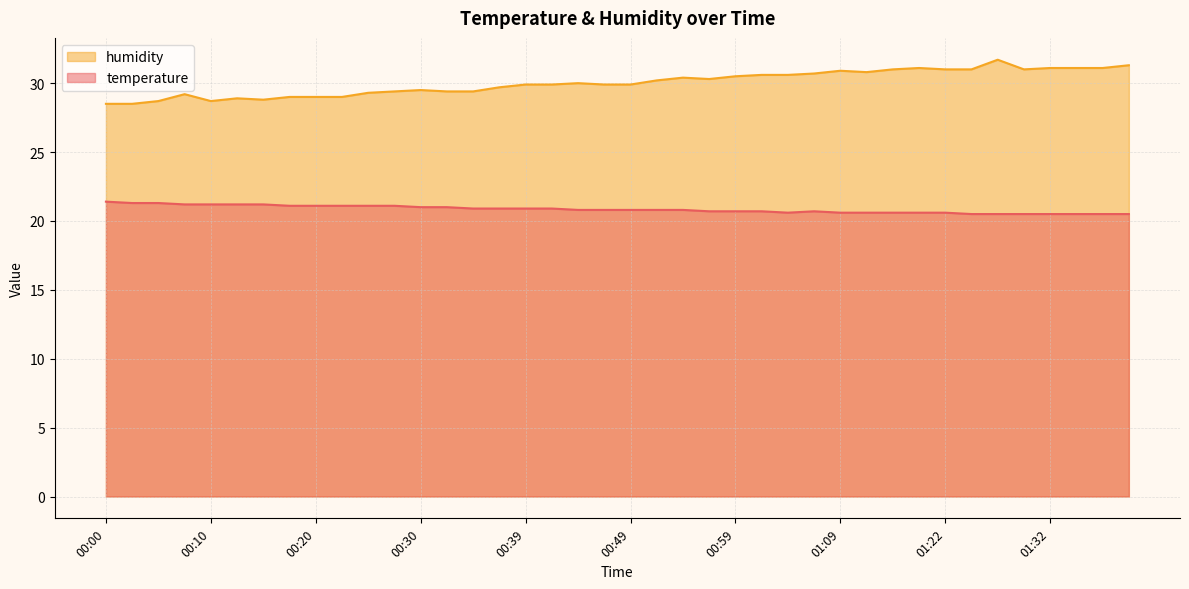

Which series has the widest spread of values?

humidity